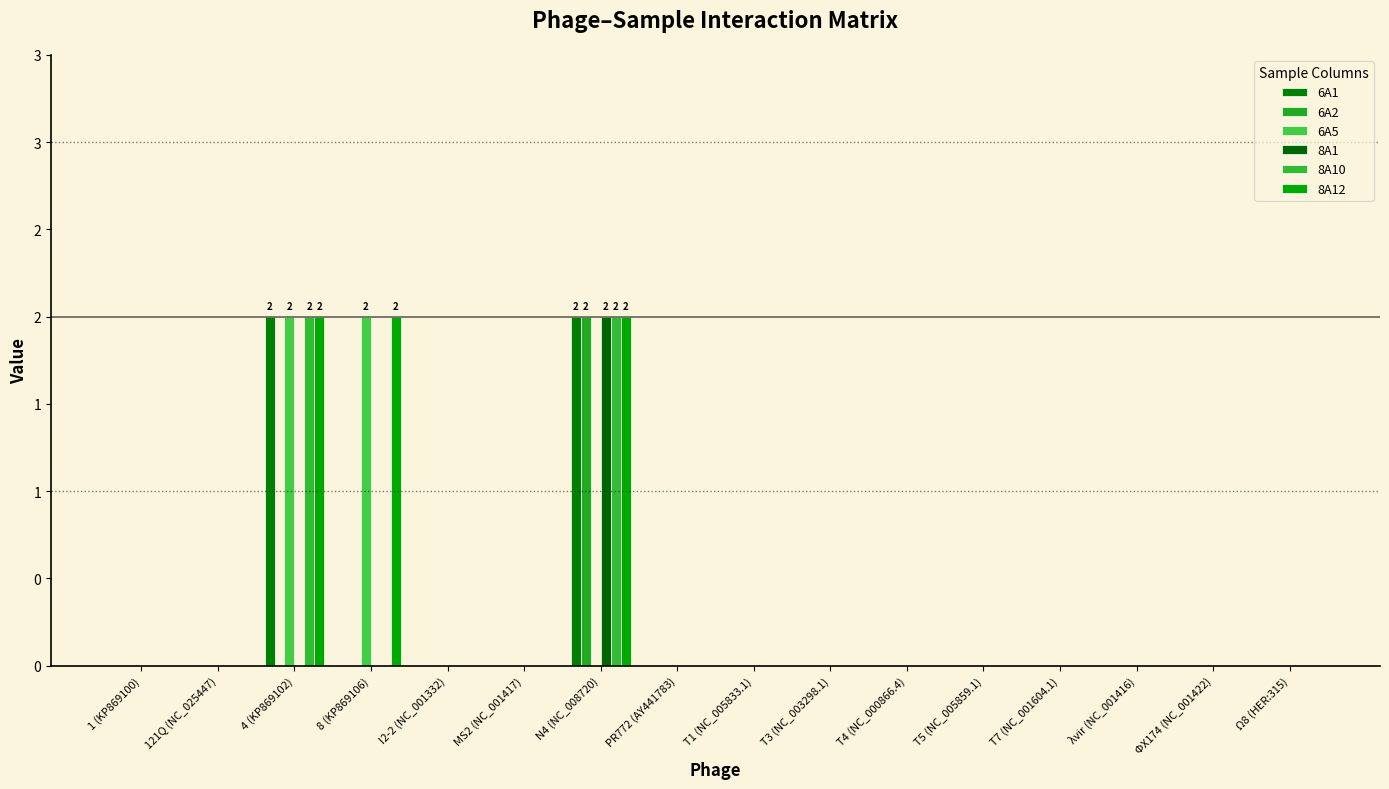

Between N4 (NC_008720) and Ω8 (HER:315), which series saw the biggest shift?

6A1